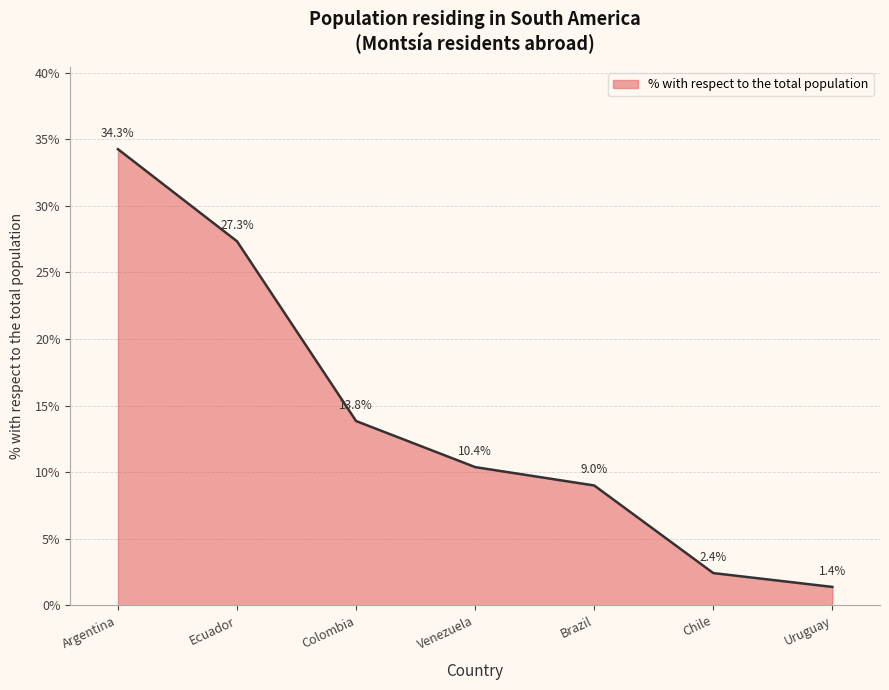

What is the ratio of the value at Colombia to the value at Venezuela?

1.3